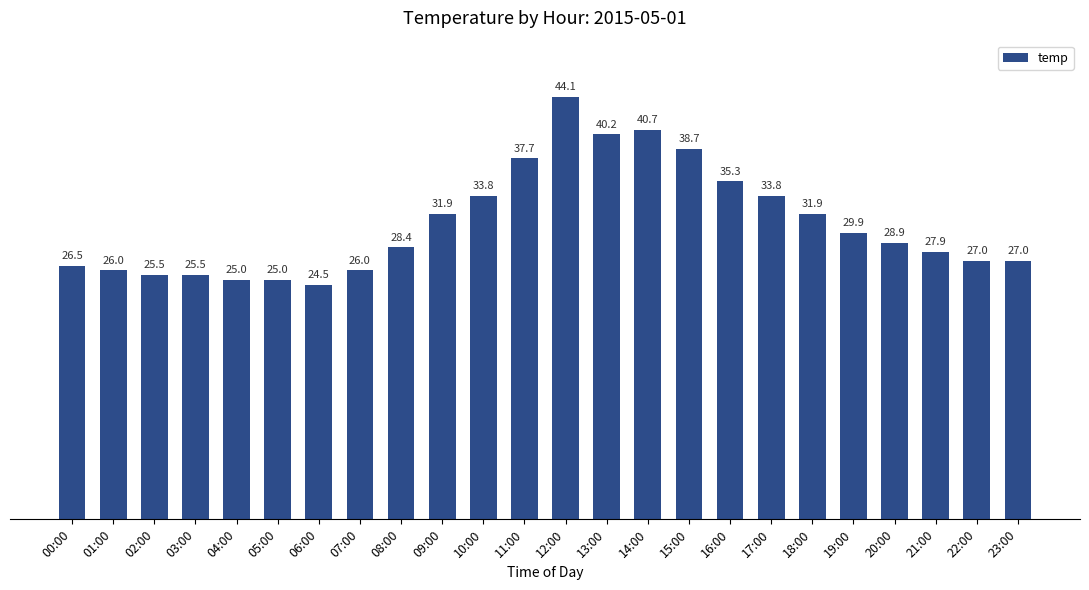

Between 00:00 and 13:00, which is larger?

13:00